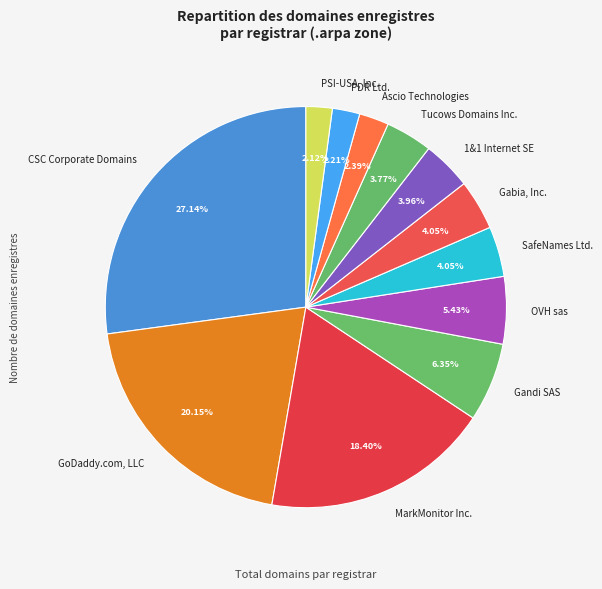

To the nearest percent, what portion does PDR Ltd. represent?

2%